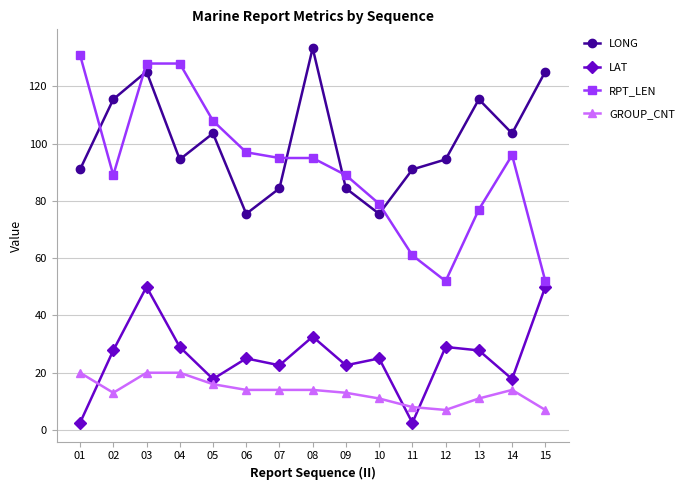

How many data points does each series have?

15